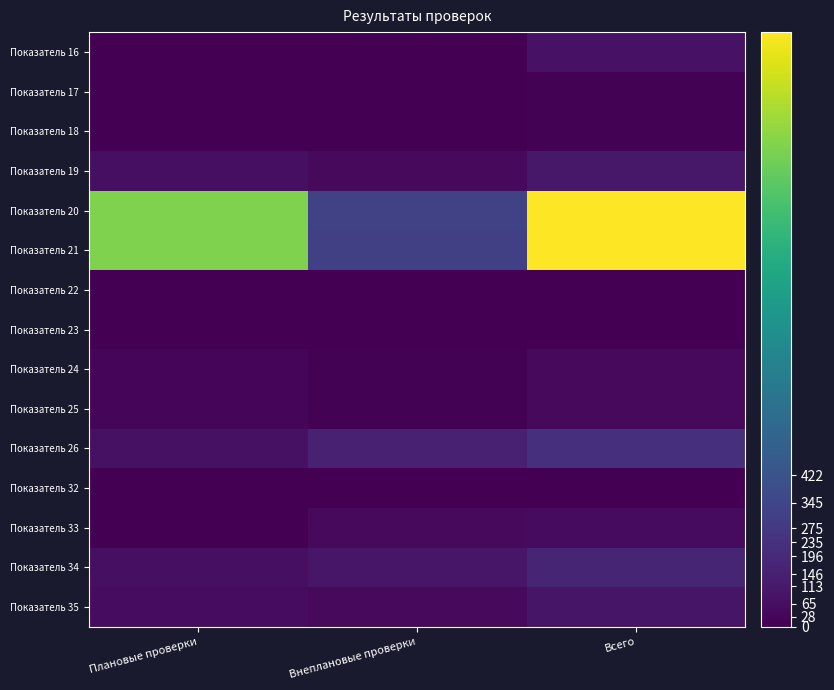

Between Внеплановые проверки and Плановые проверки, which is larger?

Внеплановые проверки